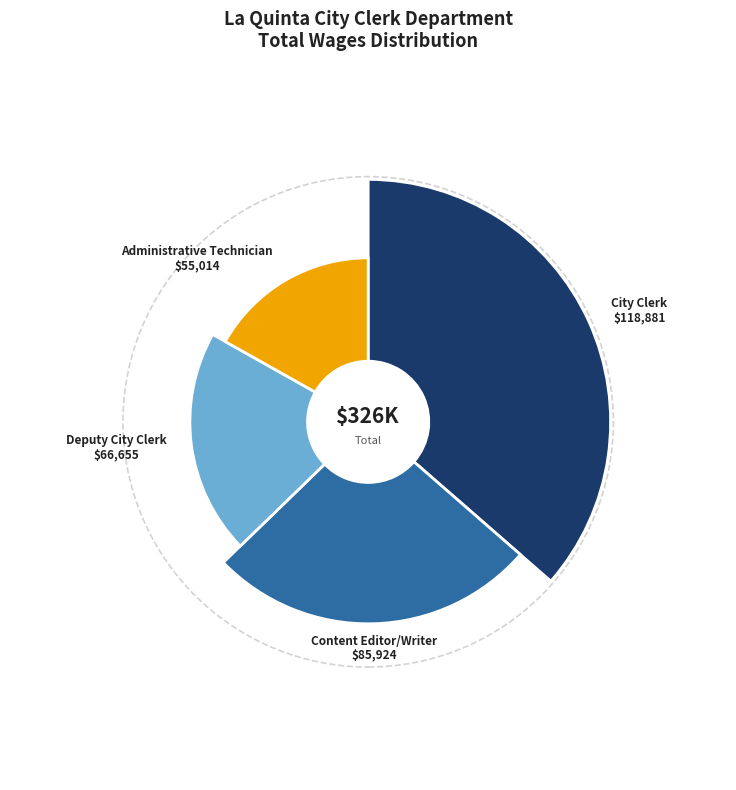

Does Deputy City Clerk represent more than half of the total?

No